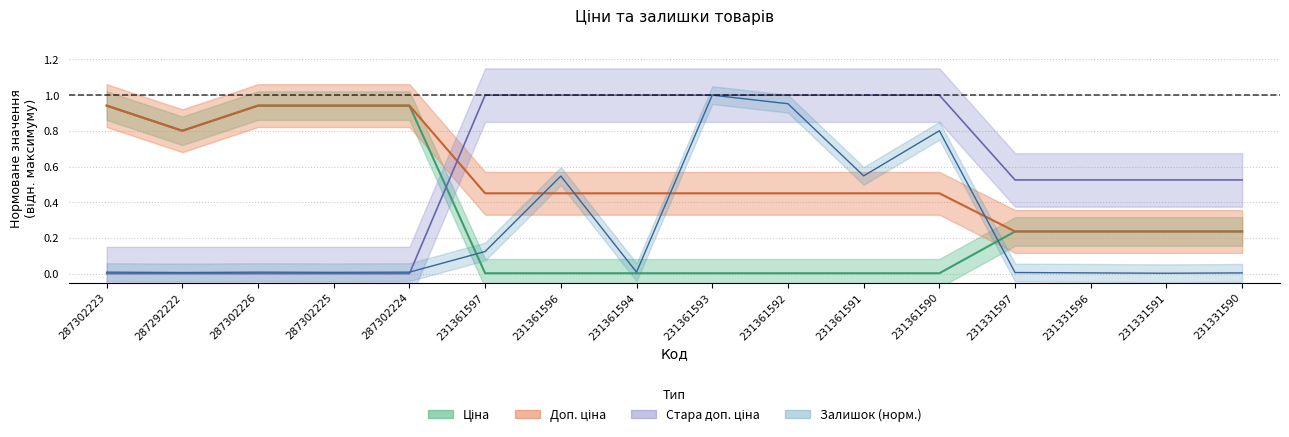

What is the label of the 16th point from the right?

287302223